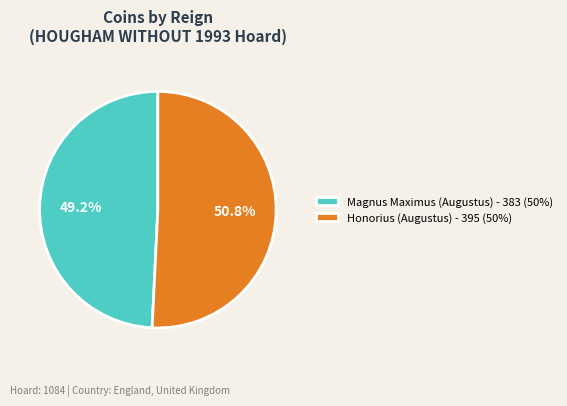

Does Honorius (Augustus) - 395 (50%) represent more than half of the total?

Yes